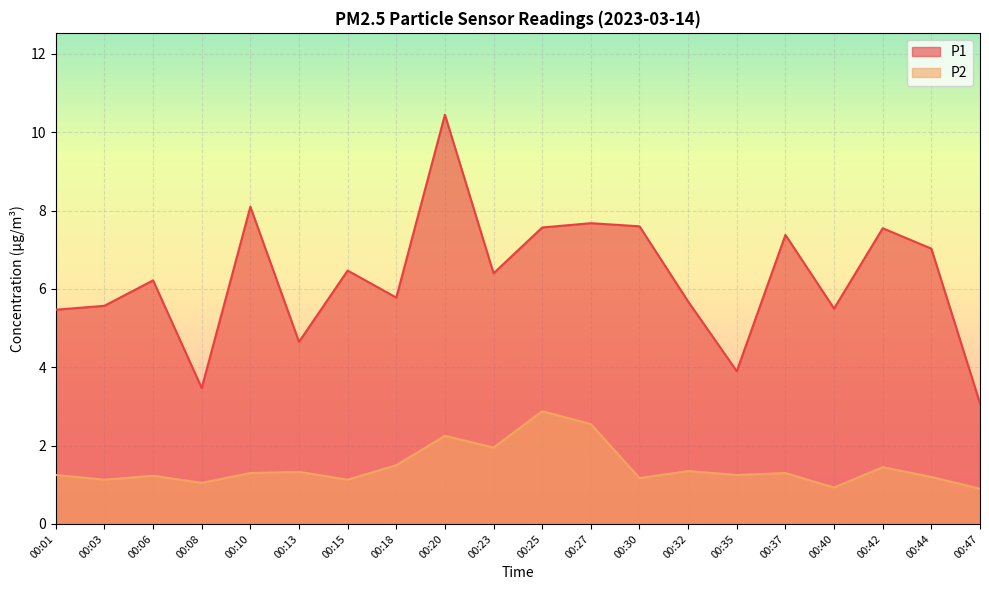

True or false: P1 has more than 1 points higher than both neighbors.

True